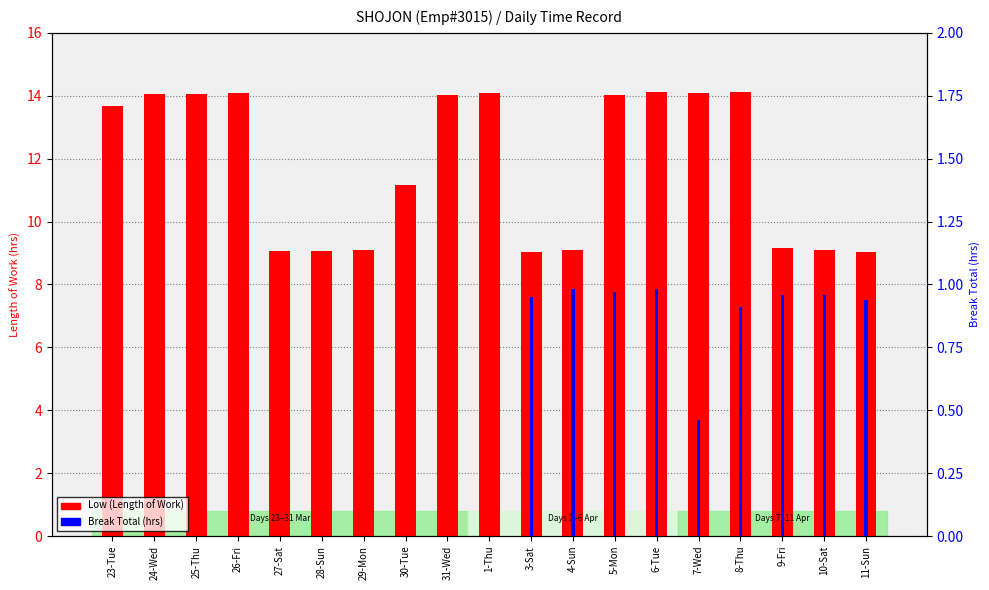

Reading left to right, what are all the values shown in this chart?

Low (Length of Work): 23-Tue=13.7	24-Wed=14.1	25-Thu=14.1	26-Fri=14.1	27-Sat=9.1	28-Sun=9.1	29-Mon=9.1	30-Tue=11.2	31-Wed=14.0	1-Thu=14.1	3-Sat=9.0	4-Sun=9.1	5-Mon=14.0	6-Tue=14.1	7-Wed=14.1	8-Thu=14.1	9-Fri=9.2	10-Sat=9.1	11-Sun=9.0
Break Total (hrs): 23-Tue=0.0	24-Wed=0.0	25-Thu=0.0	26-Fri=0.0	27-Sat=0.0	28-Sun=0.0	29-Mon=0.0	30-Tue=0.0	31-Wed=0.0	1-Thu=0.0	3-Sat=0.9	4-Sun=1.0	5-Mon=1.0	6-Tue=1.0	7-Wed=0.5	8-Thu=0.9	9-Fri=1.0	10-Sat=1.0	11-Sun=0.9